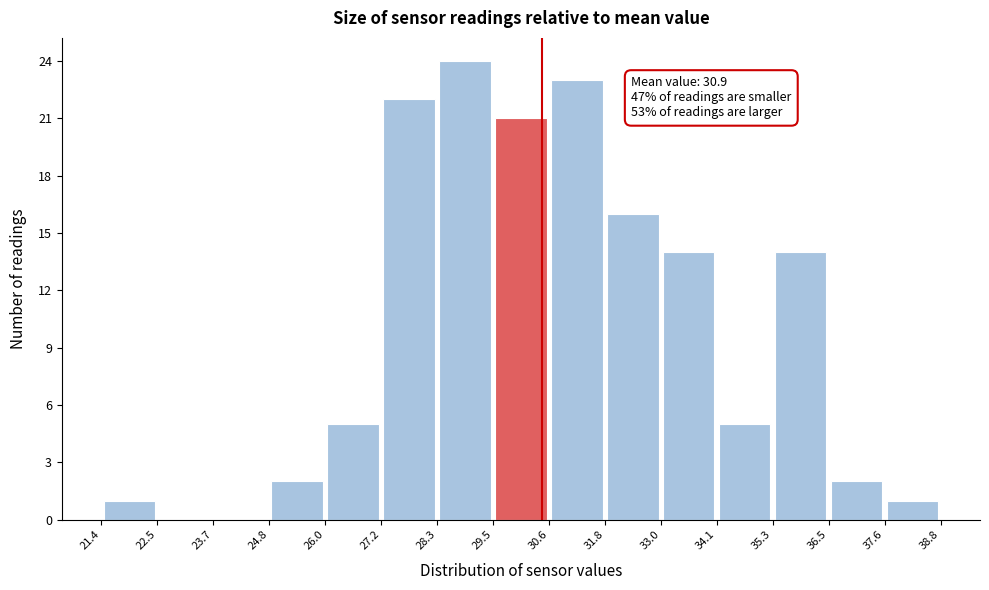

Over which range of the x-axis is the bar tallest?

28.3 to 29.5